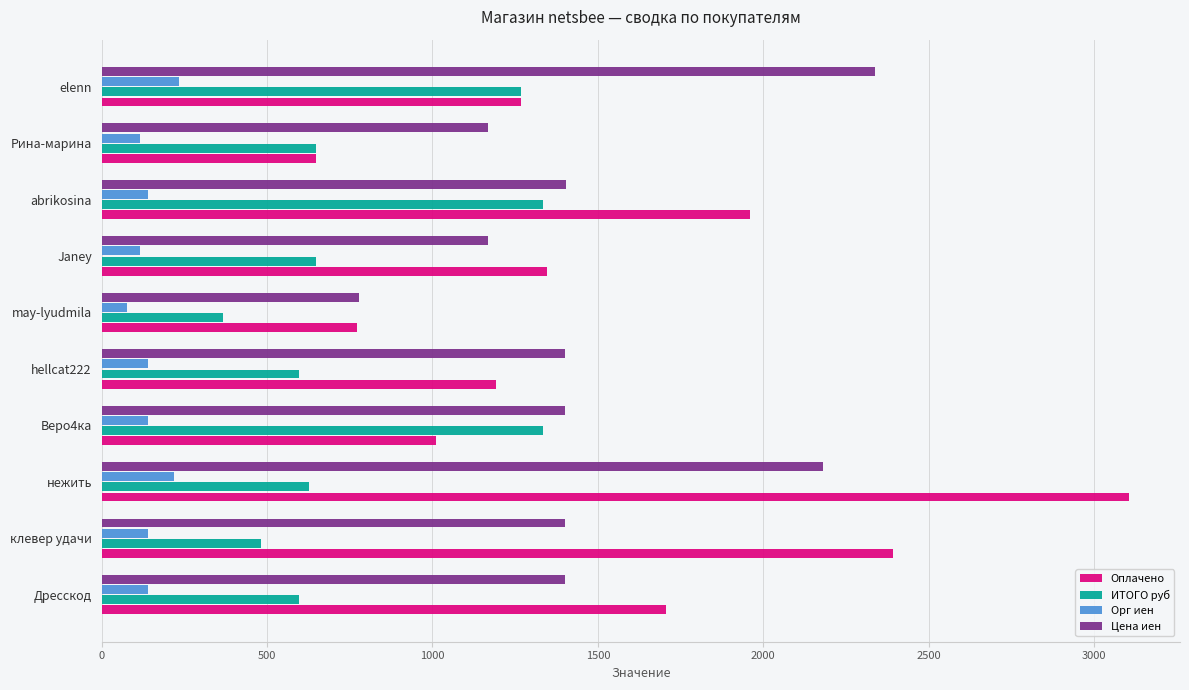

What is the sum of all ИТОГО руб values?

7902.9